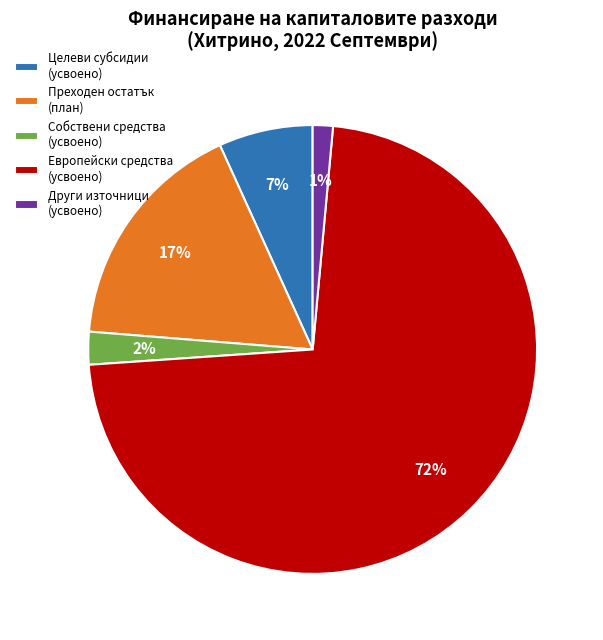

Combined, do Преходен остатък (план) and Собствени средства (усвоено) account for over 50%?

No